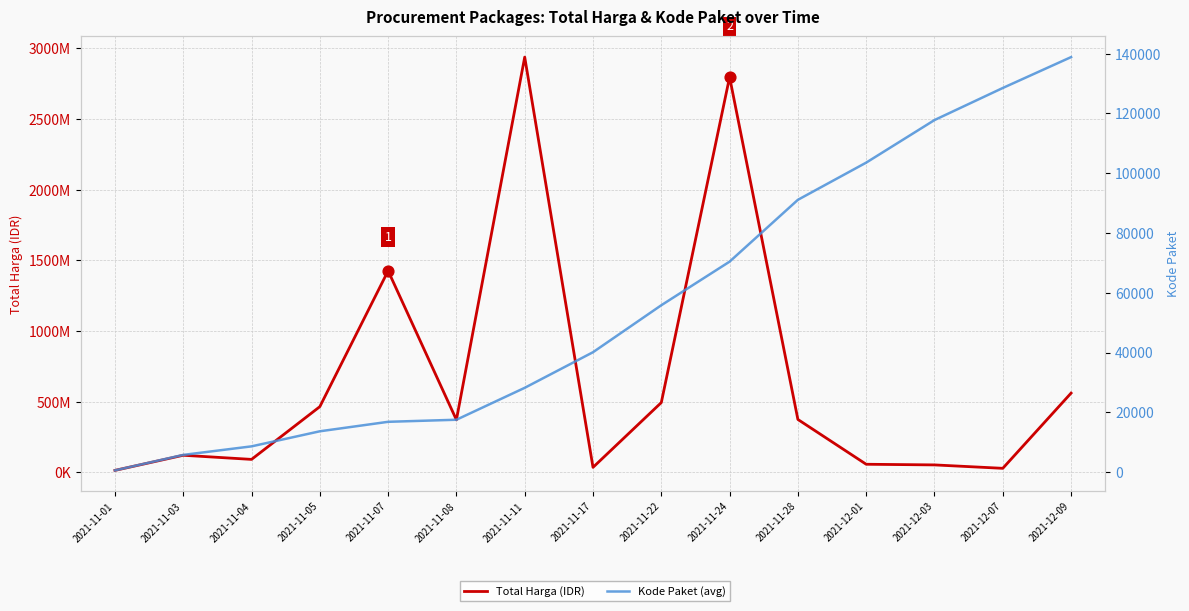

What are all the series names shown in the legend?

Total Harga (IDR), Kode Paket (avg)